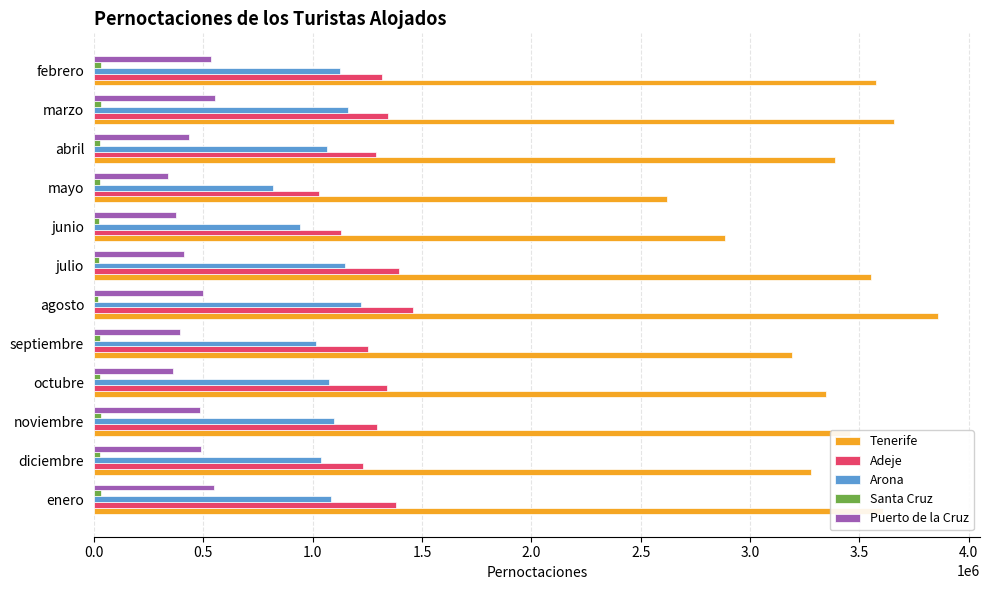

What is the highest value of the Puerto de la Cruz series?

553005